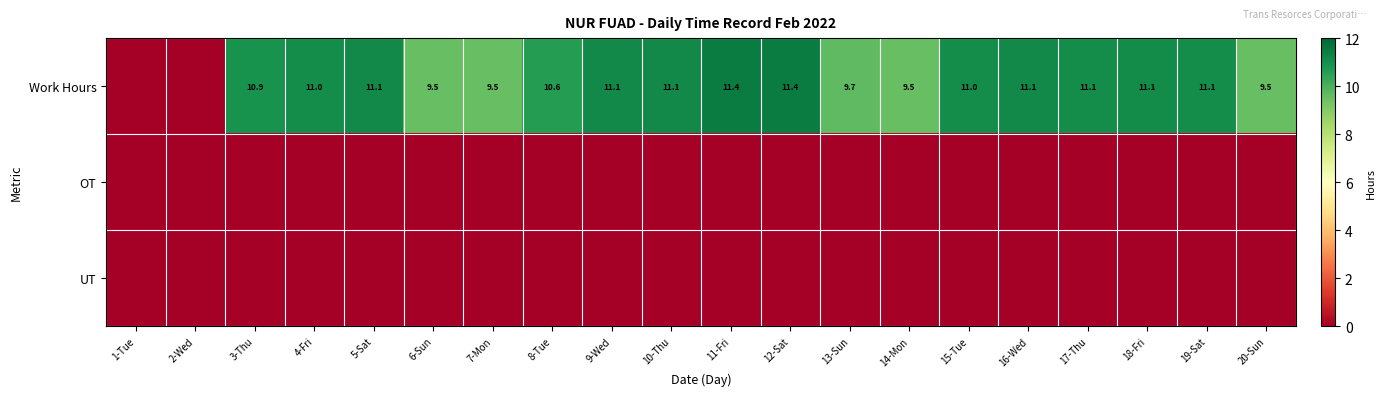

What is the difference between the highest and lowest values at 6-Sun?

9.5